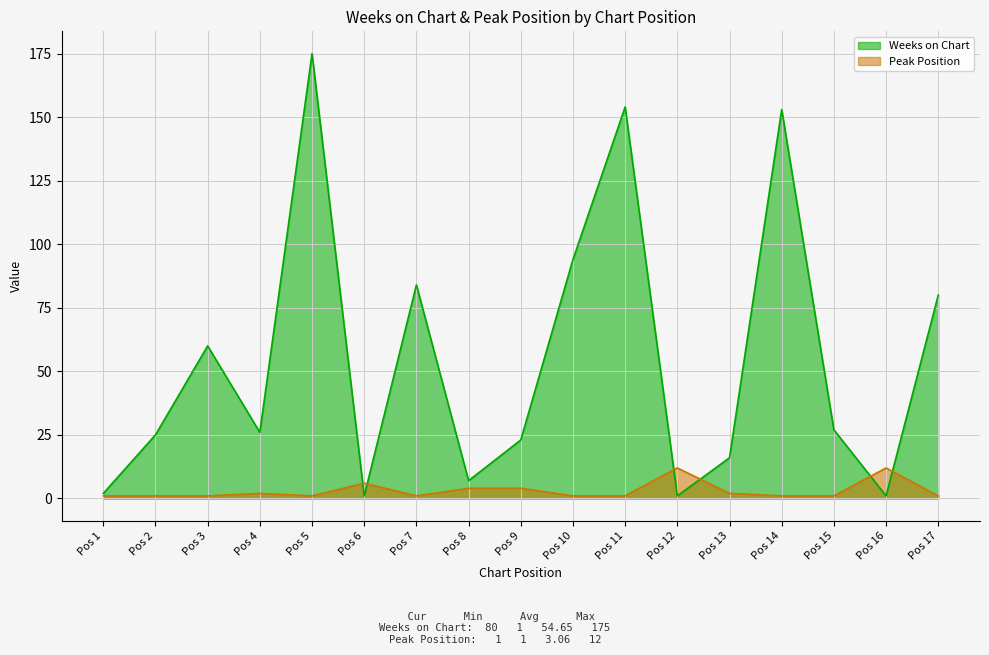

Which series has the largest range (max minus min)?

Weeks on Chart